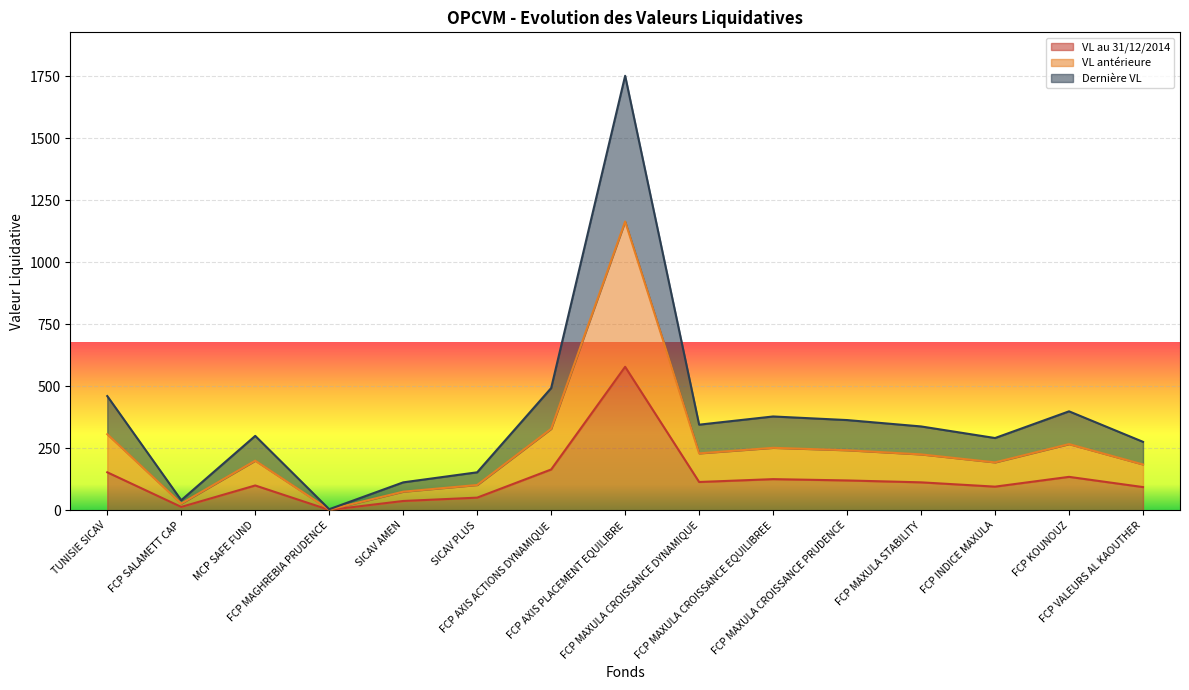

Is the value of Dernière VL at SICAV AMEN greater than the value of VL antérieure at FCP INDICE MAXULA?

No